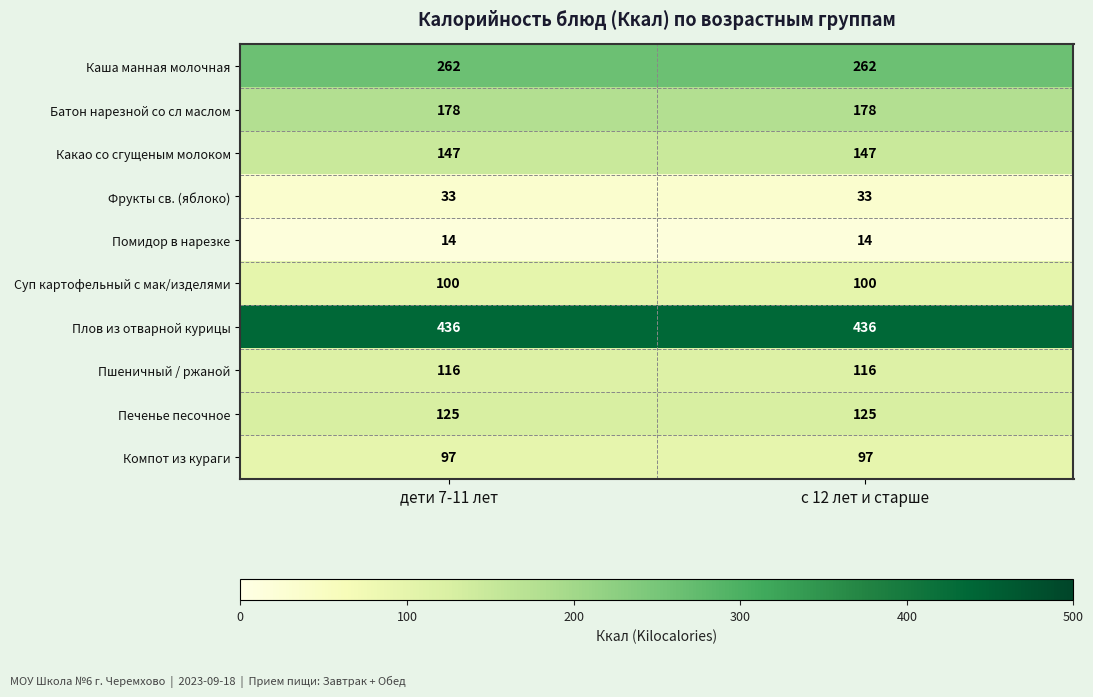

What is the maximum value shown in the chart?

436